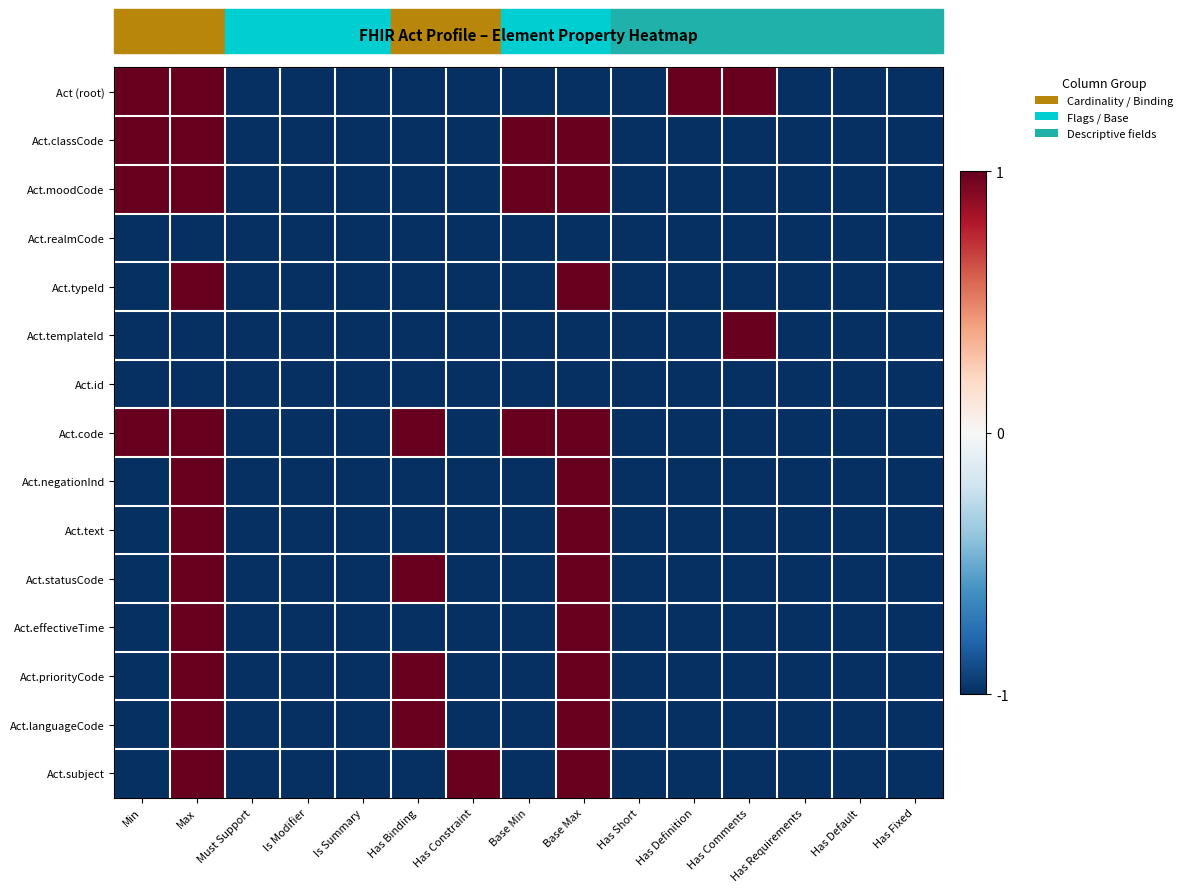

At which category is the sum across all series the highest?

Max